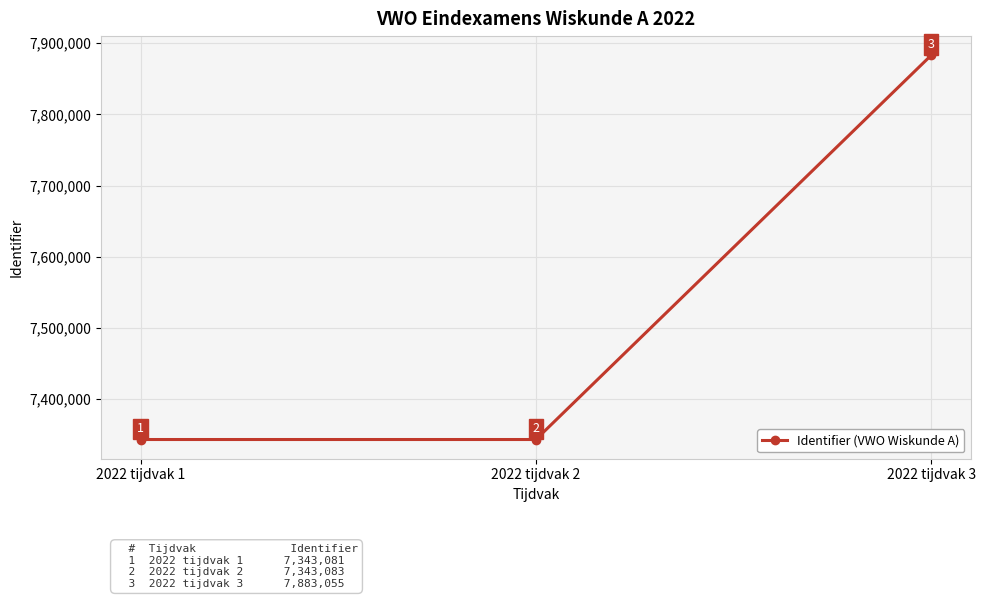

How many data points are less than 7343083?

1